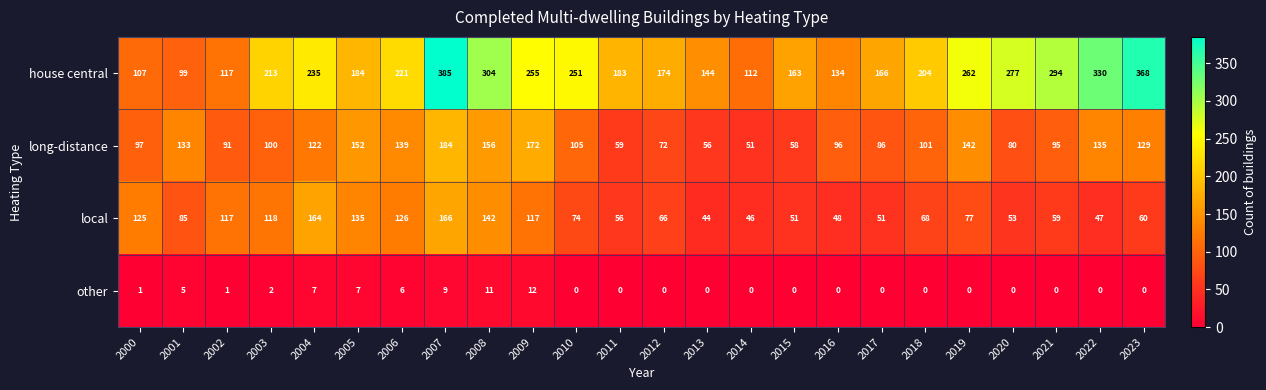

Between 2009 and 2017, which series saw the biggest shift?

house central